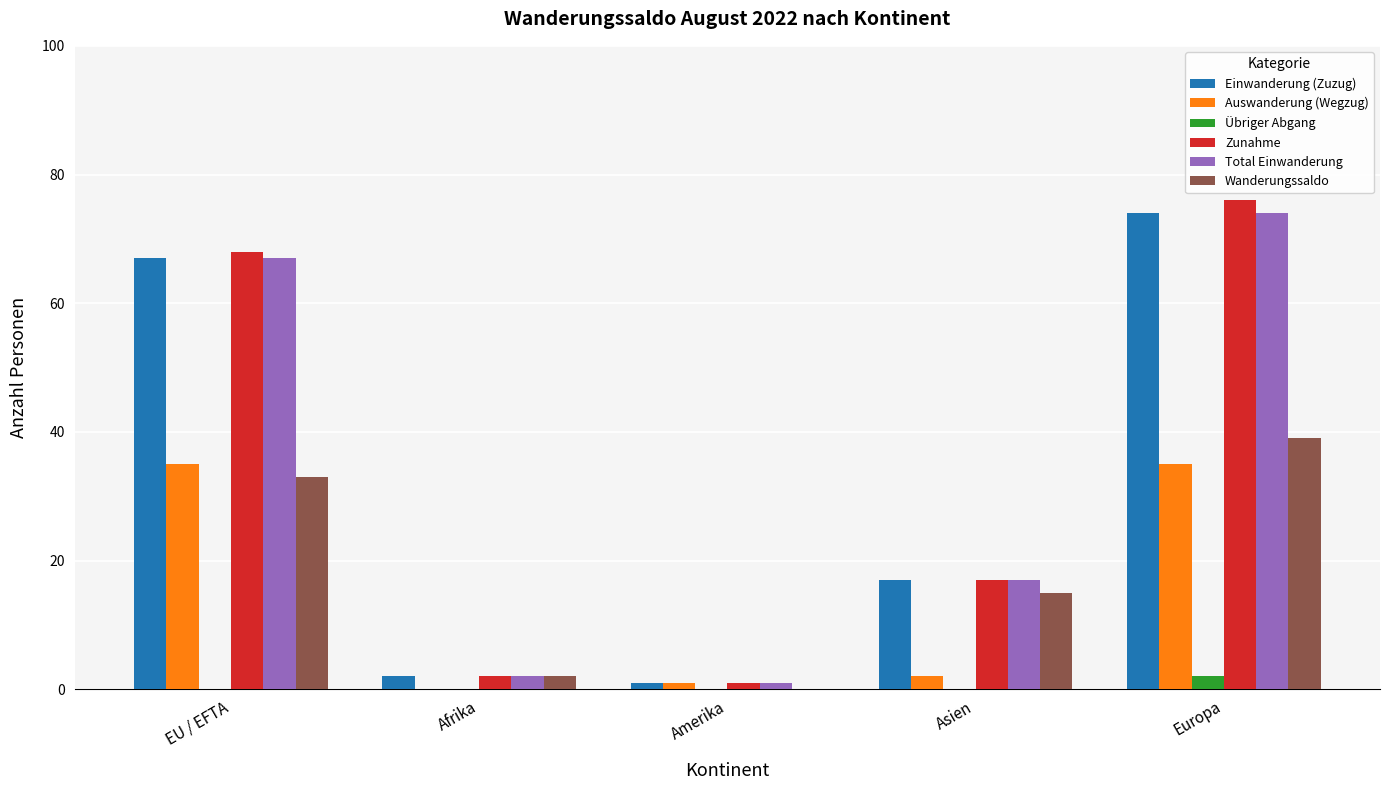

Is the value of Einwanderung (Zuzug) at EU / EFTA greater than the value of Zunahme at Asien?

Yes